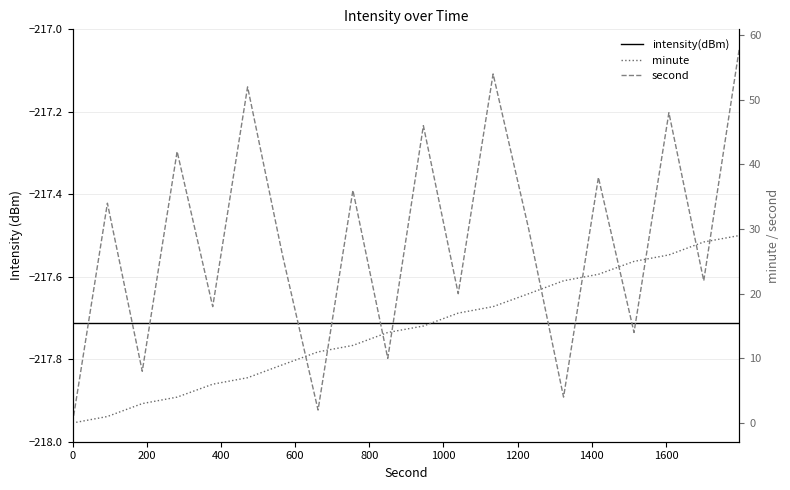

Reading left to right, list all the values displayed in this chart.

intensity(dBm): -217.7	-217.7	-217.7	-217.7	-217.7	-217.7	-217.7	-217.7	-217.7	-217.7	-217.7	-217.7	-217.7	-217.7	-217.7	-217.7	-217.7	-217.7	-217.7	-217.7
minute: 0.0	1.0	3.0	4.0	6.0	7.0	9.0	11.0	12.0	14.0	15.0	17.0	18.0	20.0	22.0	23.0	25.0	26.0	28.0	29.0
second: 0.0	34.0	8.0	42.0	18.0	52.0	26.0	2.0	36.0	10.0	46.0	20.0	54.0	30.0	4.0	38.0	14.0	48.0	22.0	58.0